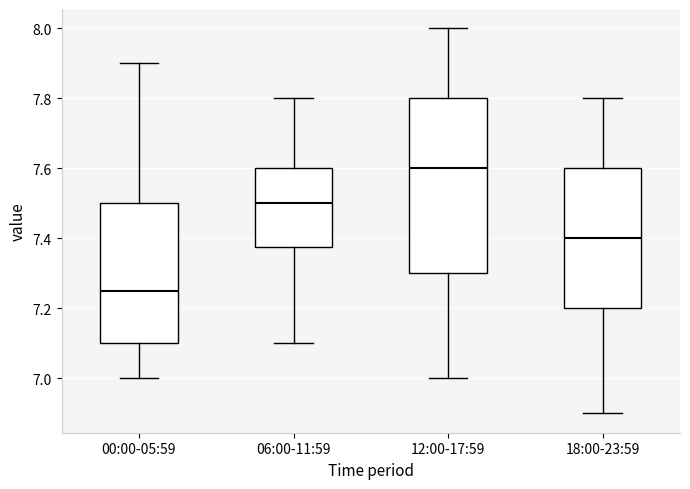

Comparing the boxes themselves (not the whiskers), which one is the tallest?

12:00-17:59